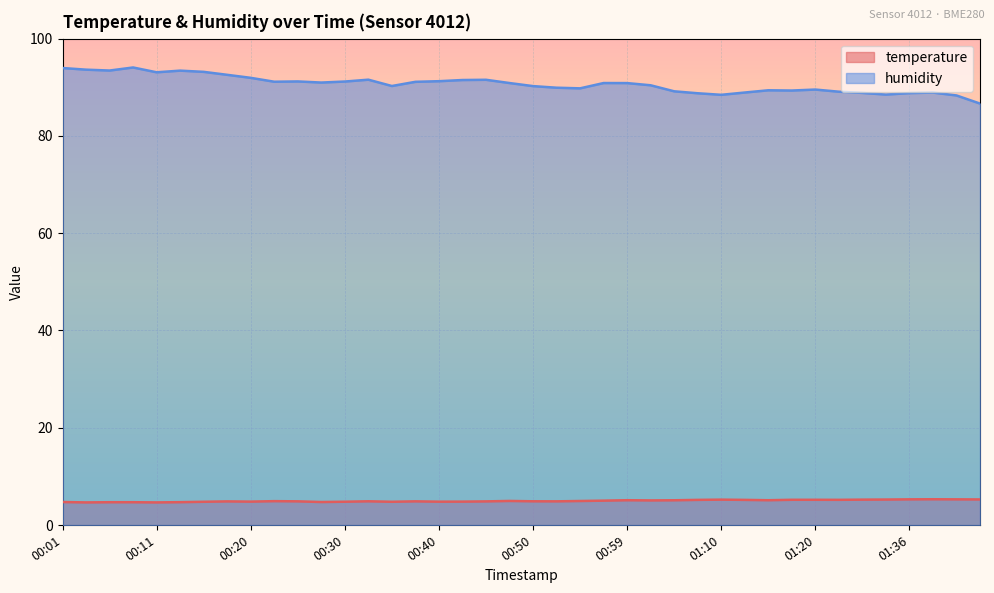

Rank the series at 00:40 from highest to lowest value.

humidity, temperature